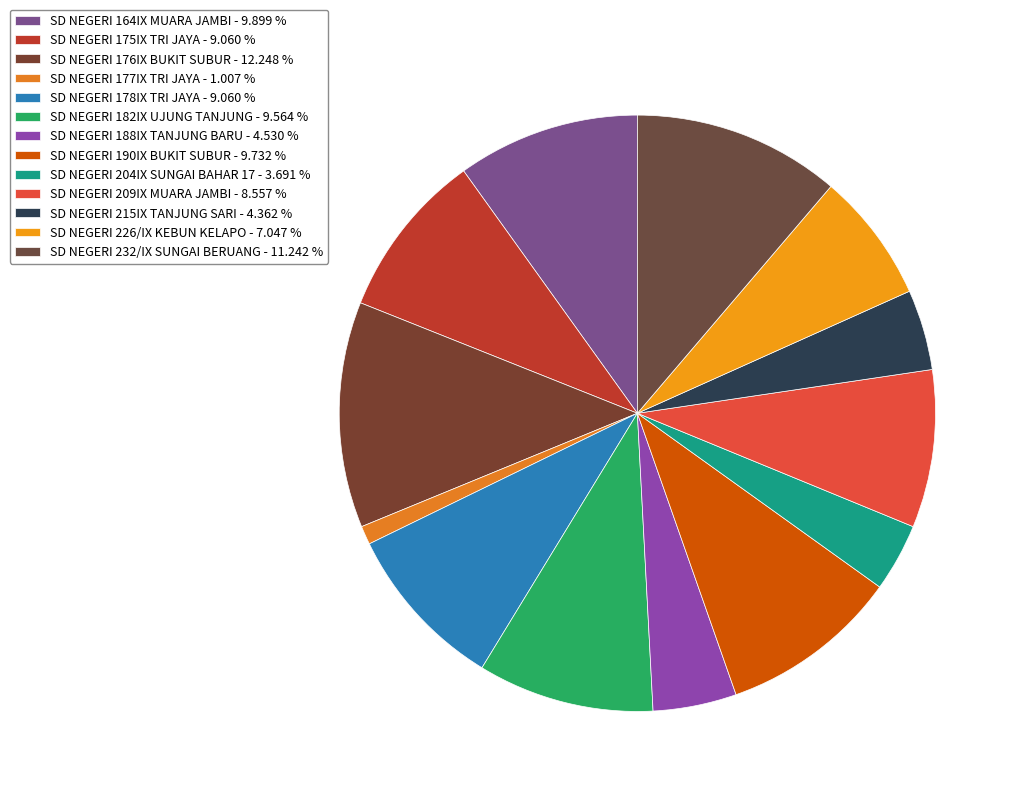

Combined, what portion of the pie is SD NEGERI 190IX BUKIT SUBUR and SD NEGERI 178IX TRI JAYA?

18.8%